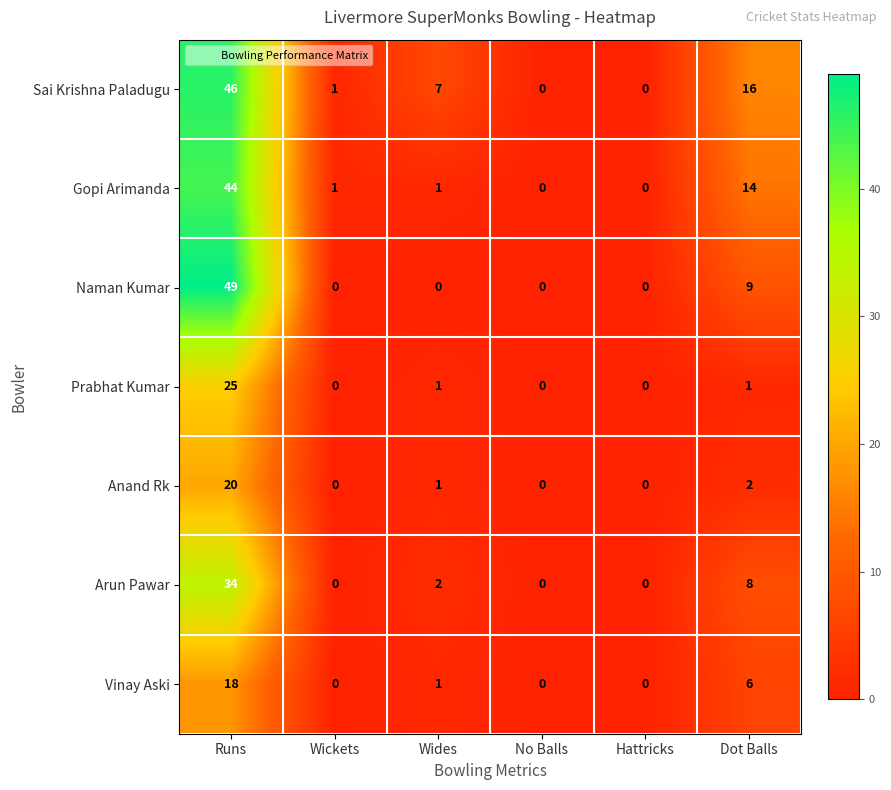

What is the maximum value for Naman Kumar?

49